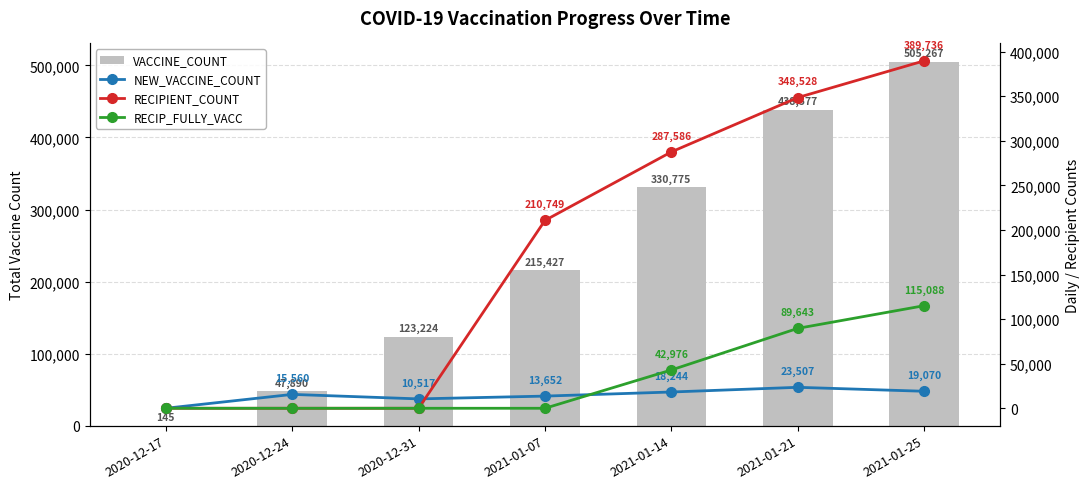

Is it true that NEW_VACCINE_COUNT equals 17919 at 2021-01-07?

False